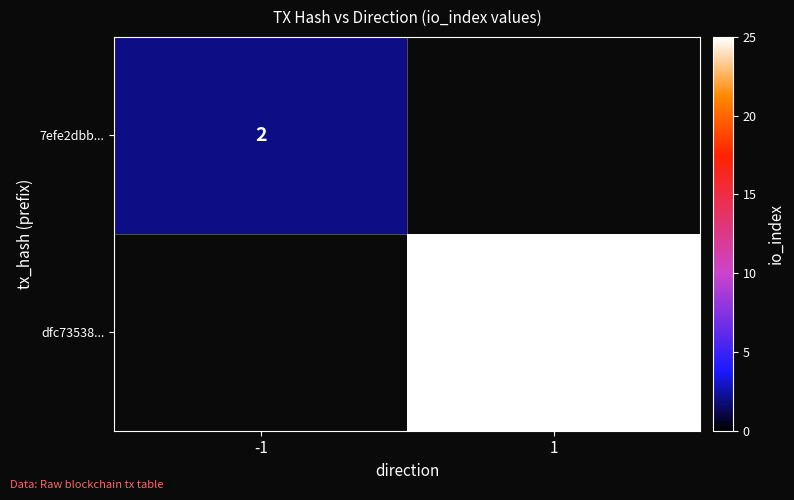

The dfc73538... series shows 9 at 1. True or false?

False